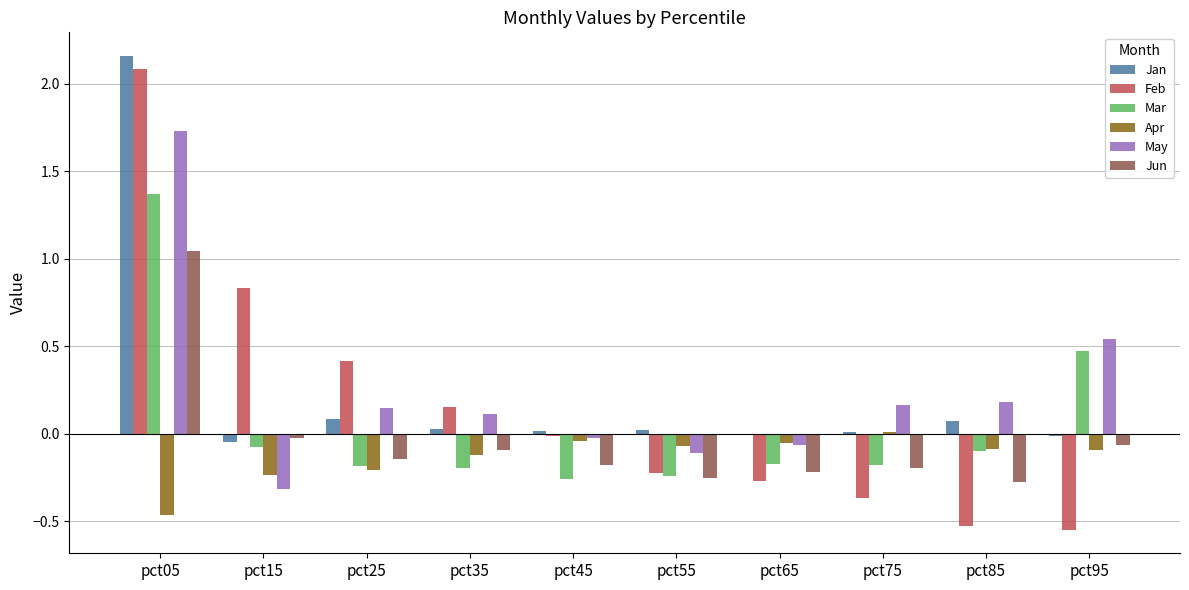

What is the sum of all Feb values?

1.5